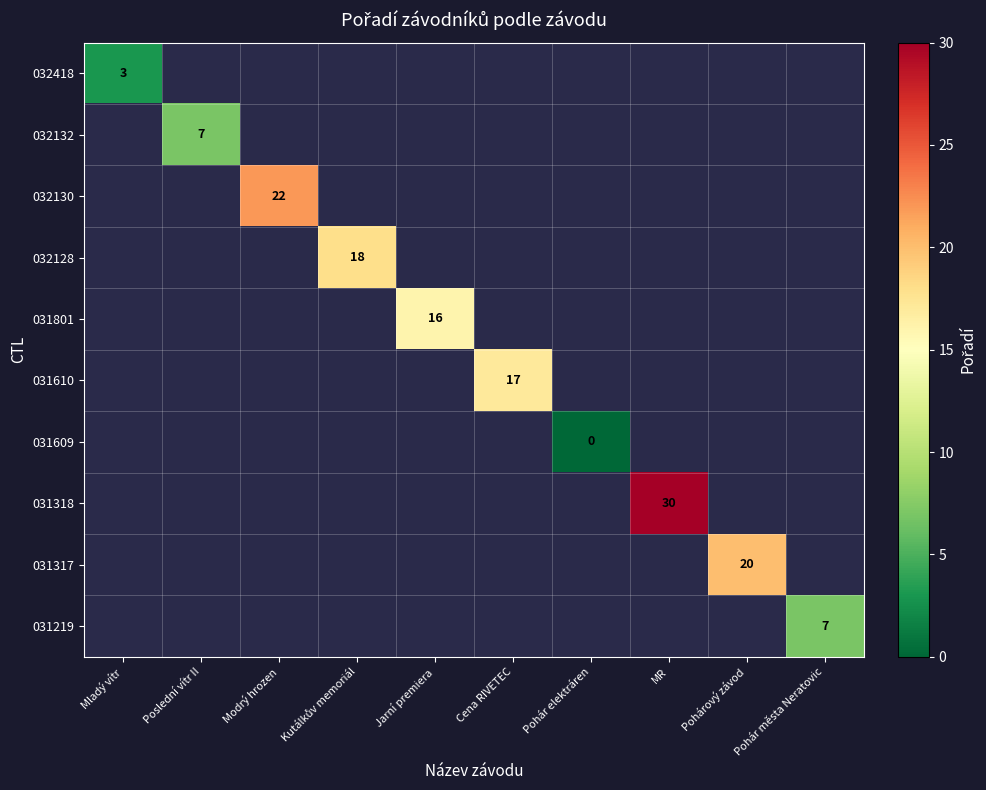

How many distinct data groups are displayed?

10